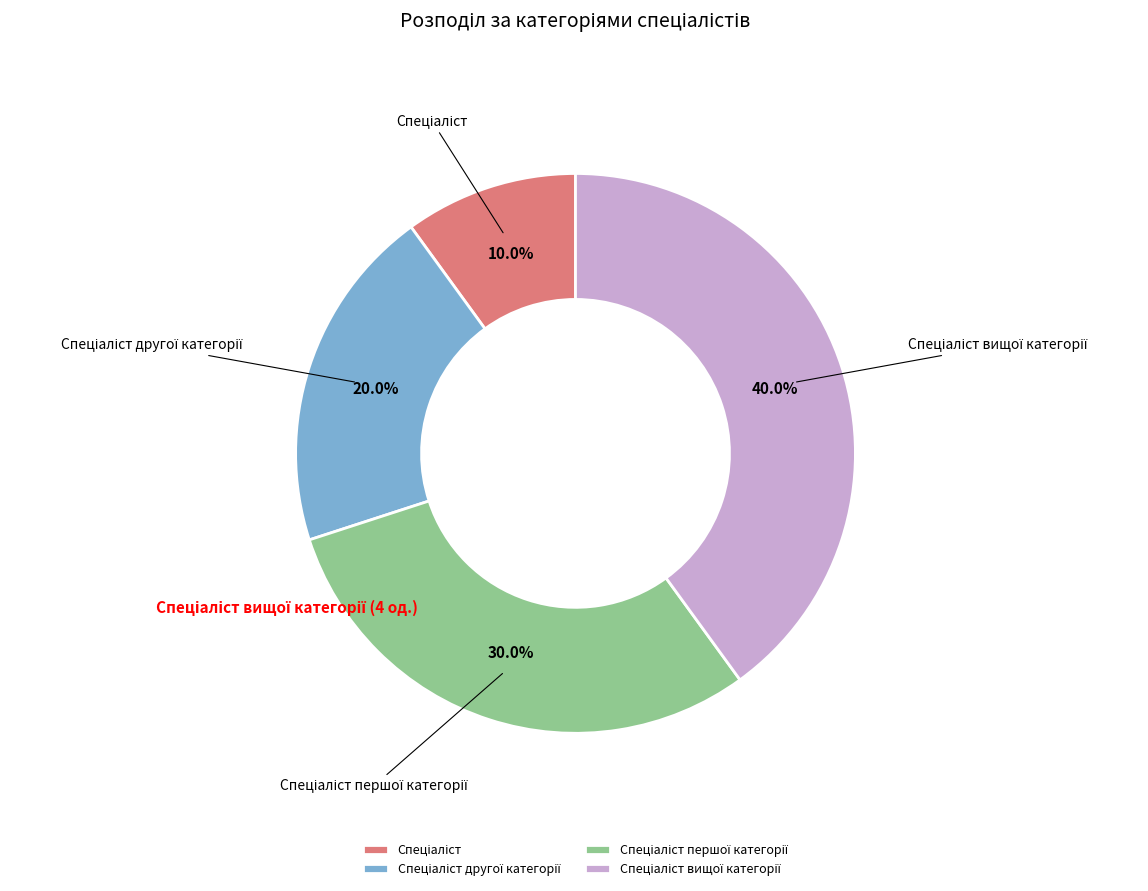

Does any single category account for the majority?

No